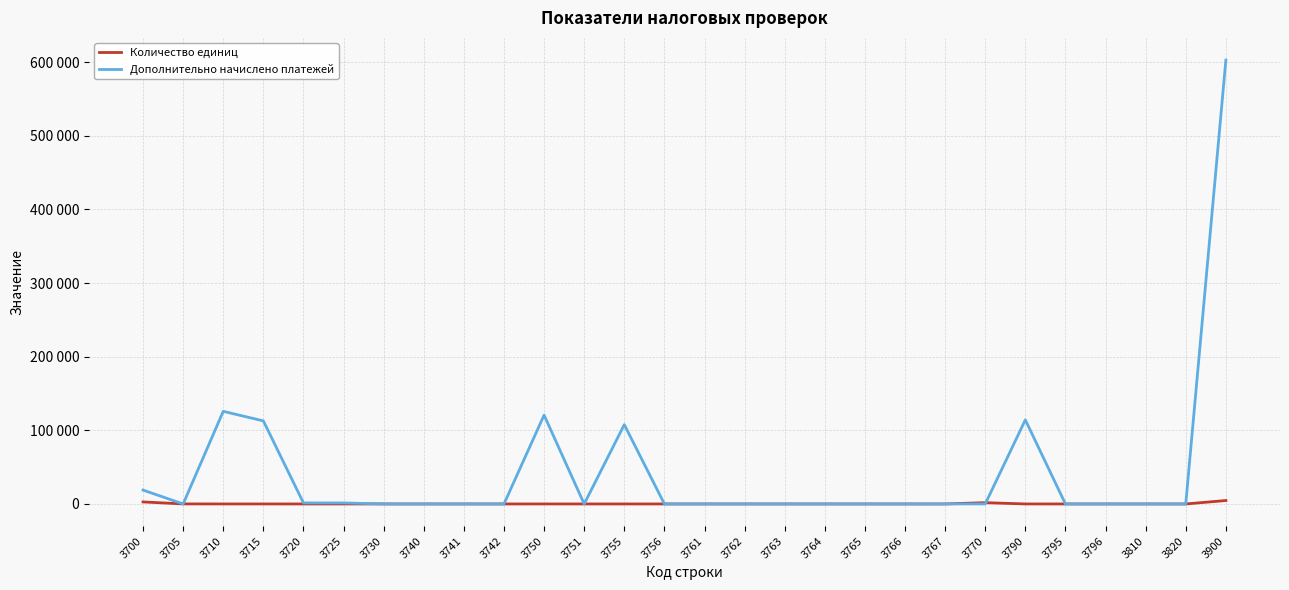

Which category has the lowest value in the Количество единиц series?

3730